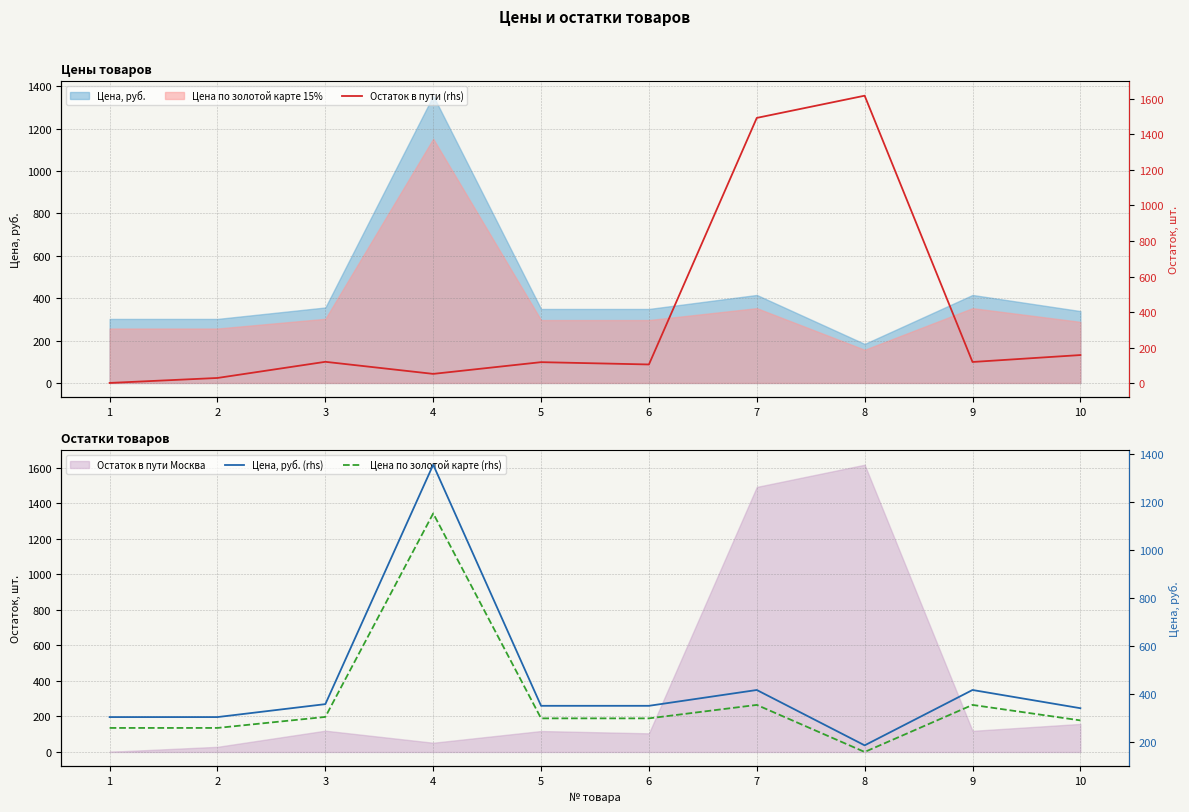

Count the number of categories in the chart.

10